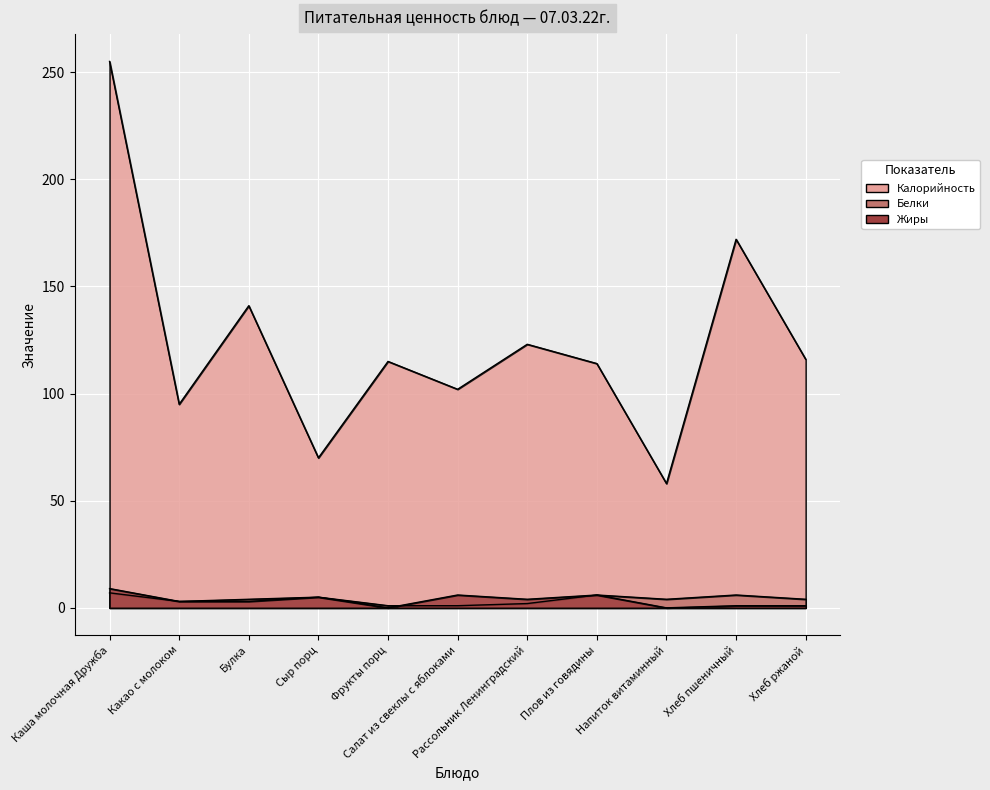

Is the value of Жиры at Хлеб пшеничный greater than the value of Белки at Каша молочная Дружба?

No